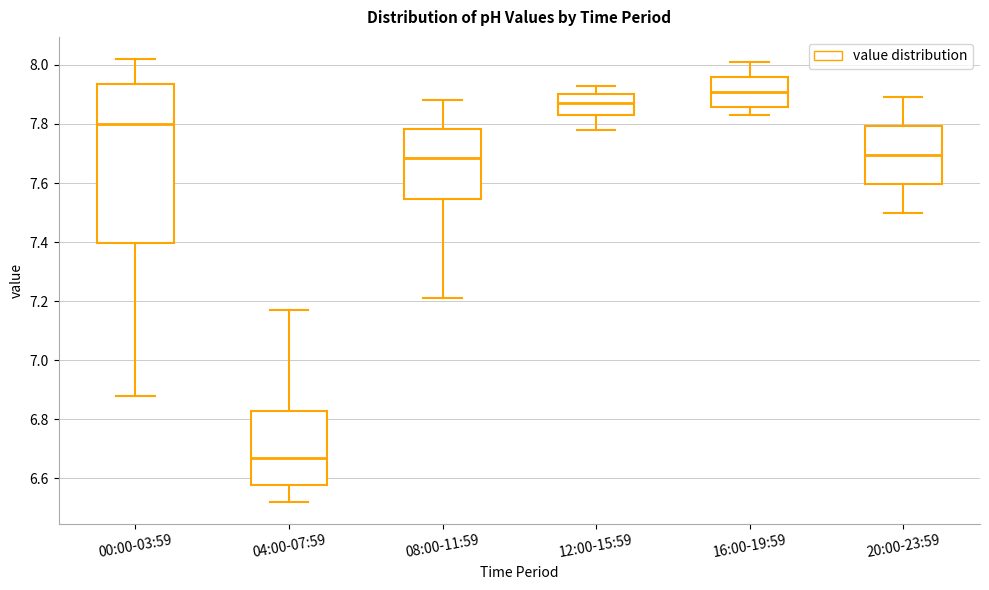

Reading left to right, transcribe this box plot: for each box, give where its median line is, the range the box spans, and where its two whiskers end, as read against the y-axis. The values are not printed on the chart, so give them approximately, as read against the axis.

00:00-03:59: median 7.80, box 7.40 to 7.94, whiskers 6.88 to 8.02
04:00-07:59: median 6.68, box 6.58 to 6.82, whiskers 6.52 to 7.18
08:00-11:59: median 7.68, box 7.54 to 7.78, whiskers 7.22 to 7.88
12:00-15:59: median 7.88, box 7.84 to 7.90, whiskers 7.78 to 7.94
16:00-19:59: median 7.92, box 7.86 to 7.96, whiskers 7.84 to 8.02
20:00-23:59: median 7.70, box 7.60 to 7.80, whiskers 7.50 to 7.90